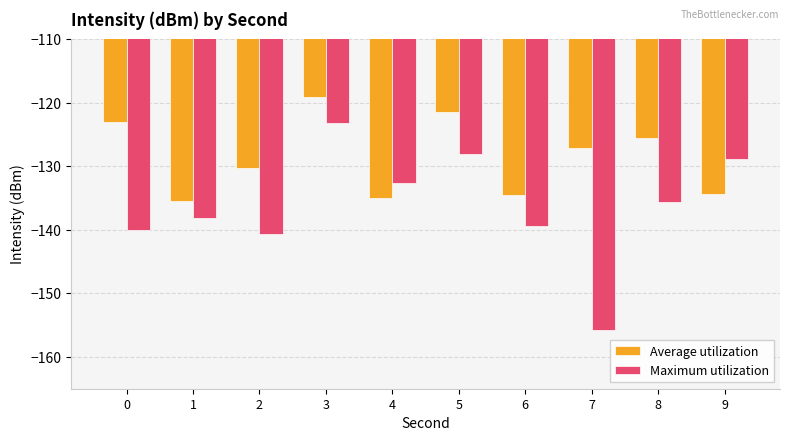

Which label corresponds to the largest value in the chart?

3